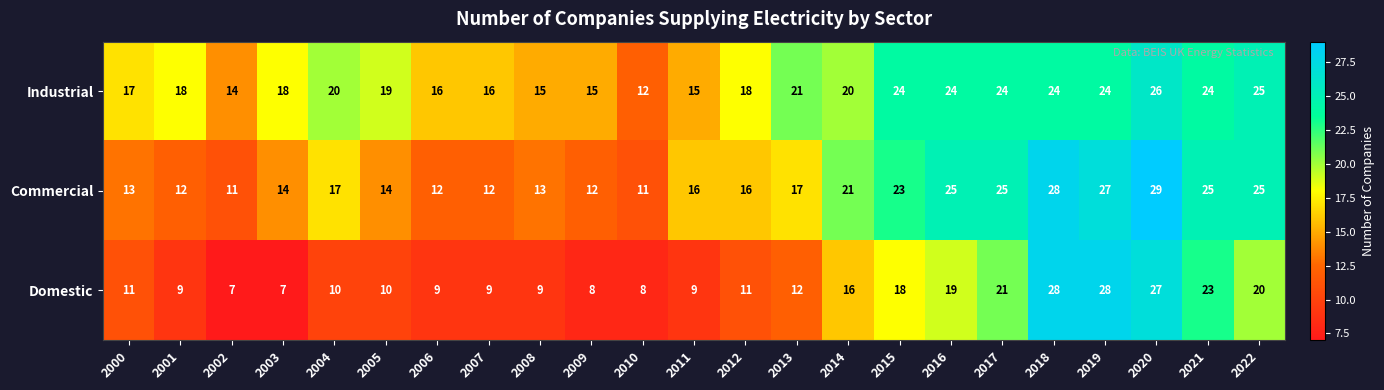

What is the sum of all Commercial values?

418